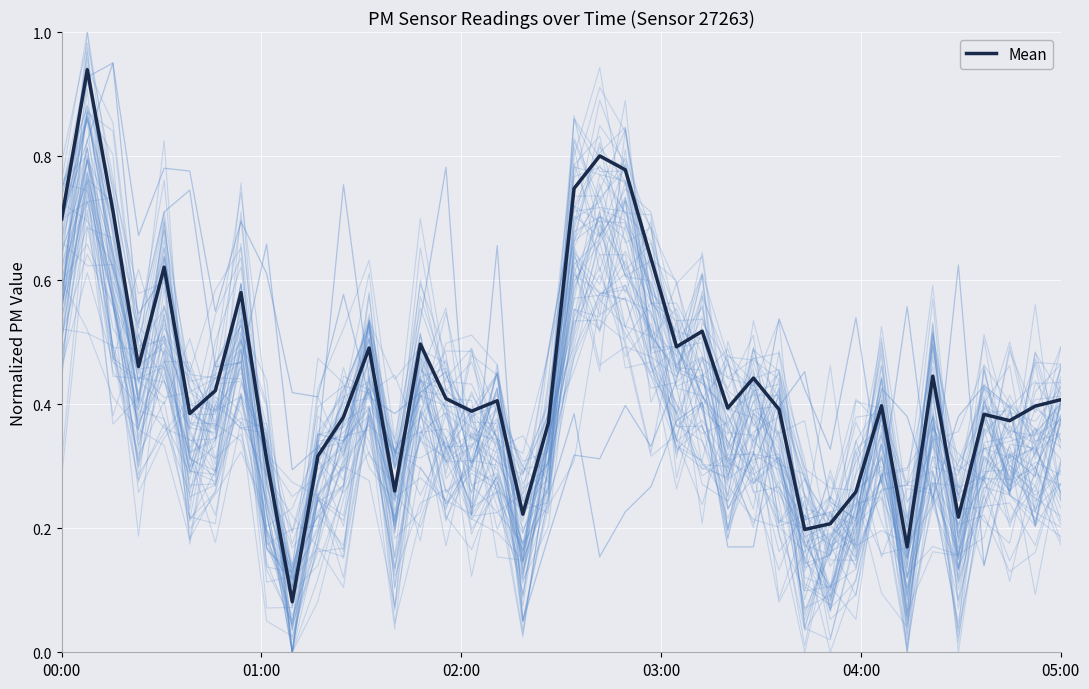

The value at 32 is 0.6. True or false?

False